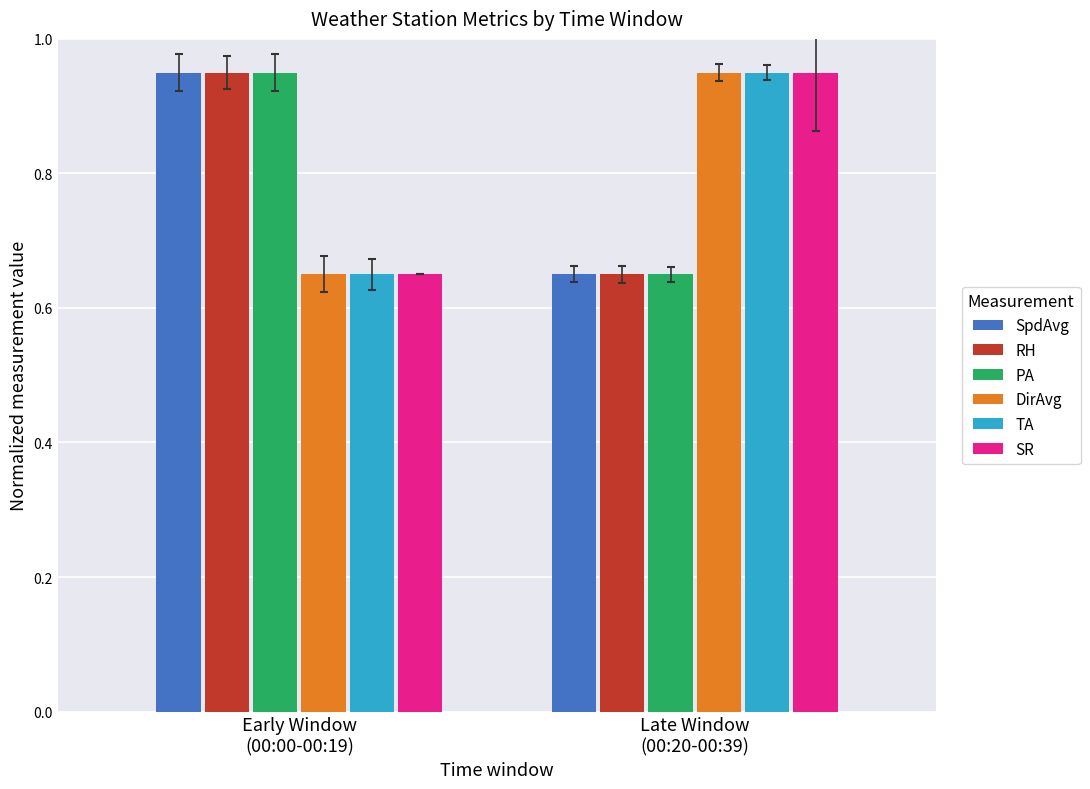

What is the sum of all TA values?

1.6